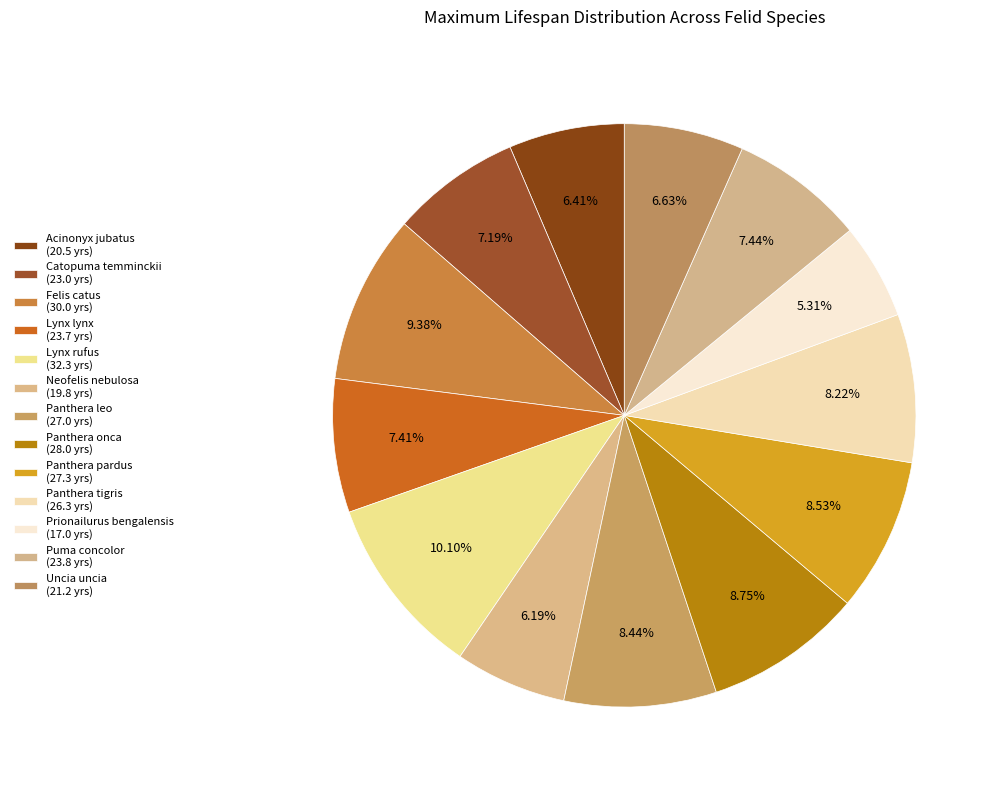

Do Acinonyx jubatus and Panthera pardus together represent more than half of the pie?

No